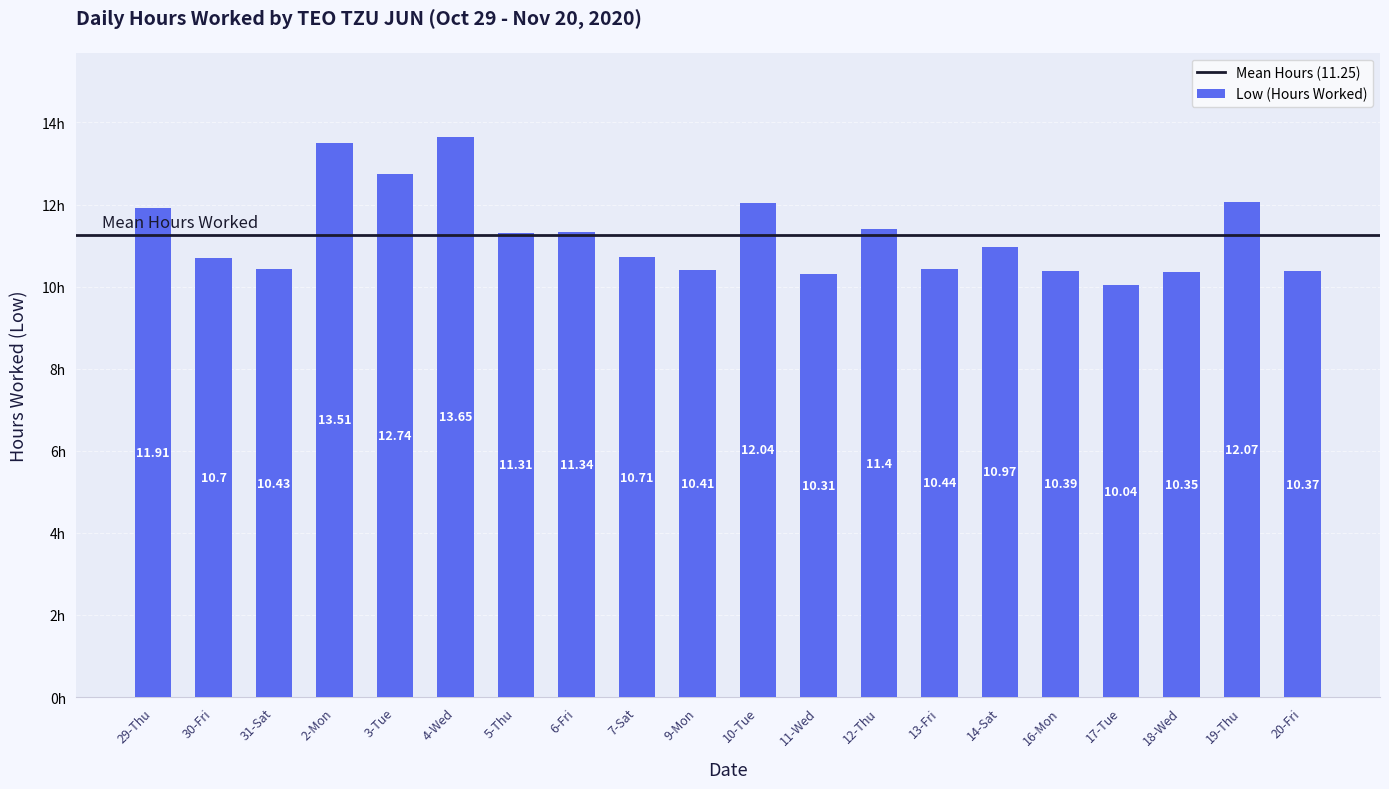

Which label corresponds to the smallest value in the chart?

17-Tue